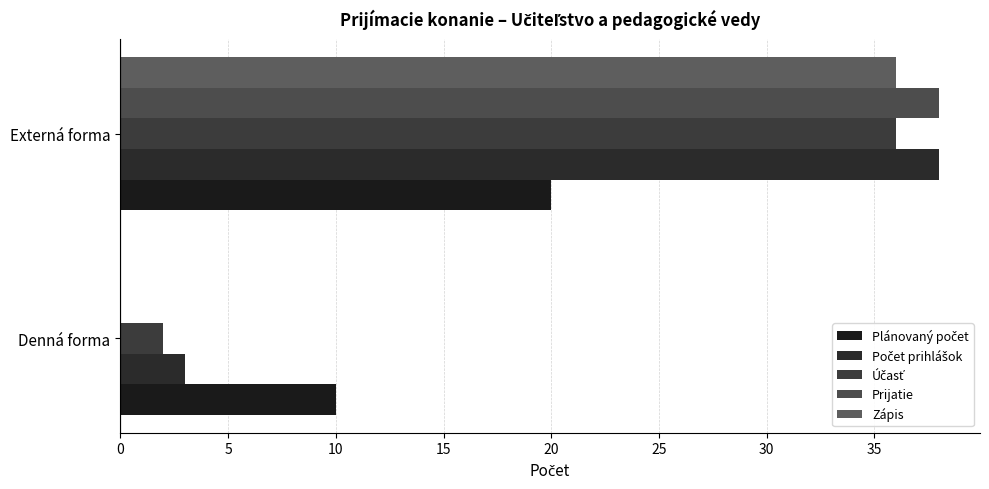

Count the number of categories in the chart.

2